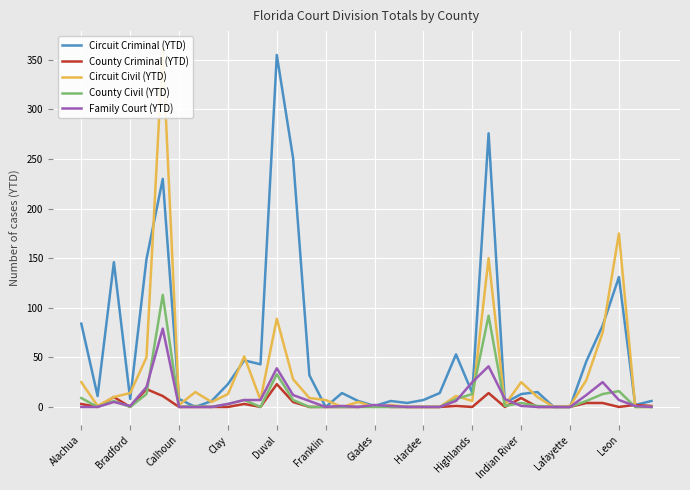

True or false: County Criminal (YTD) has a value of 0 at Highlands.

True